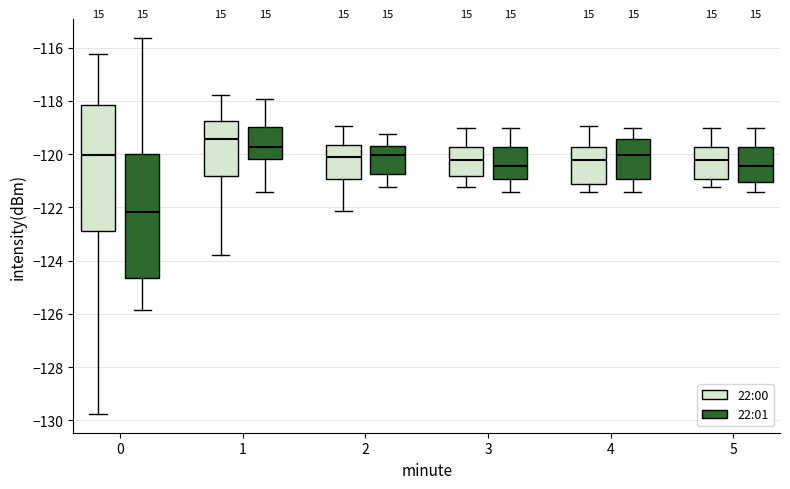

Where does the median line of the box for 1 (22:00) sit on the y-axis? The values are not printed on the chart, so give them approximately, as read against the axis.

-119.4